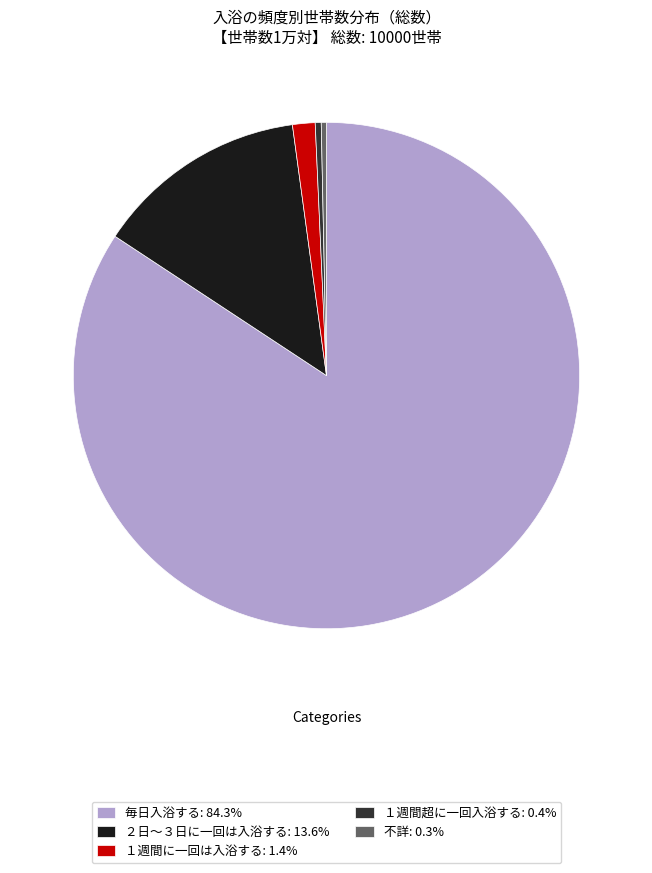

Combined, do 不詳: 0.3% and １週間に一回は入浴する: 1.4% account for over 50%?

No